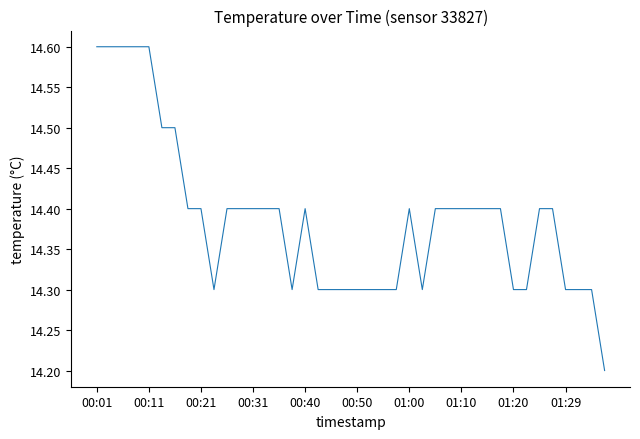

How many lines are shown in the chart?

1